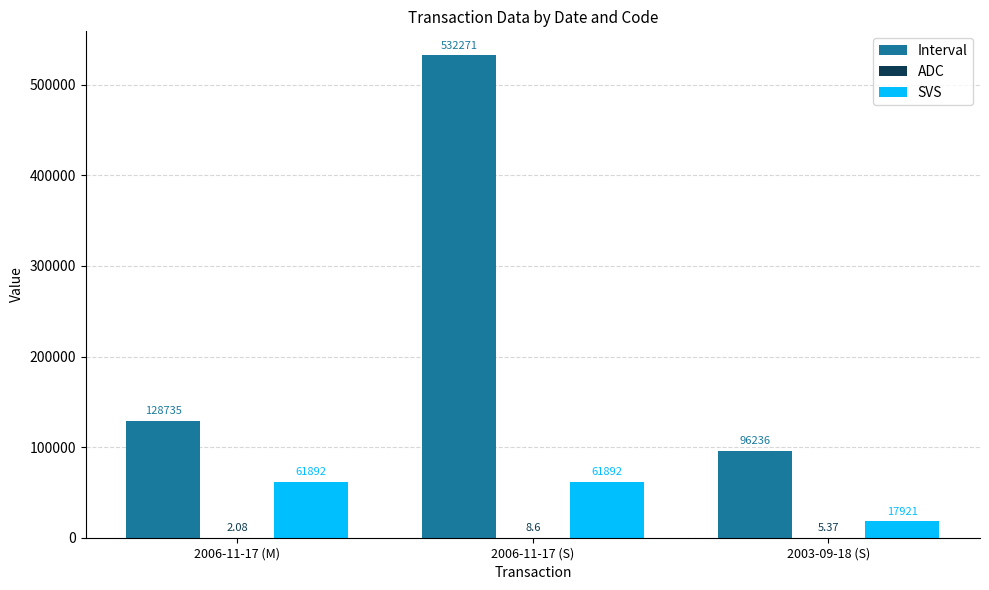

Between 2006-11-17 (S) and 2003-09-18 (S), which series saw the biggest shift?

Interval